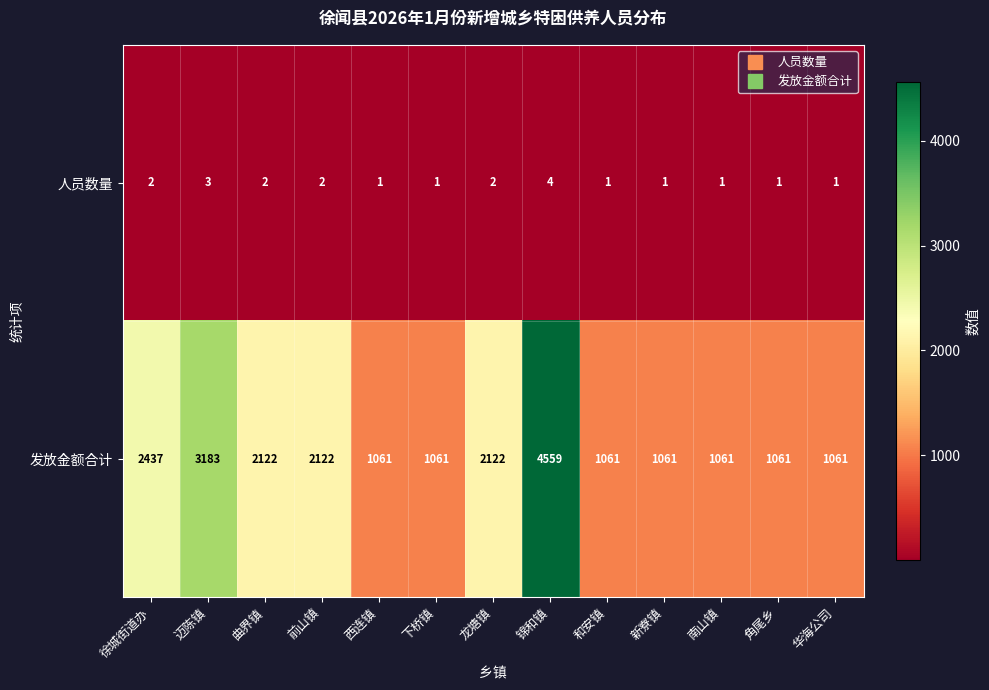

What is the smallest value displayed?

1